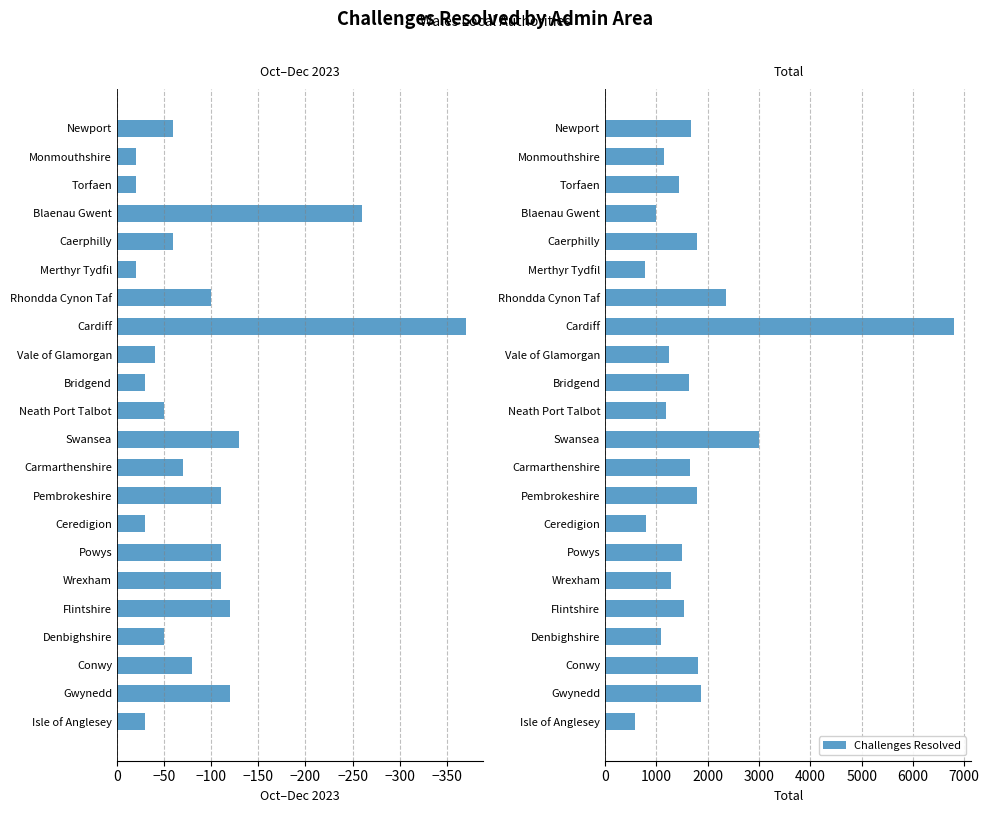

What is the lowest value of the Oct to Dec 2023 series?

-370